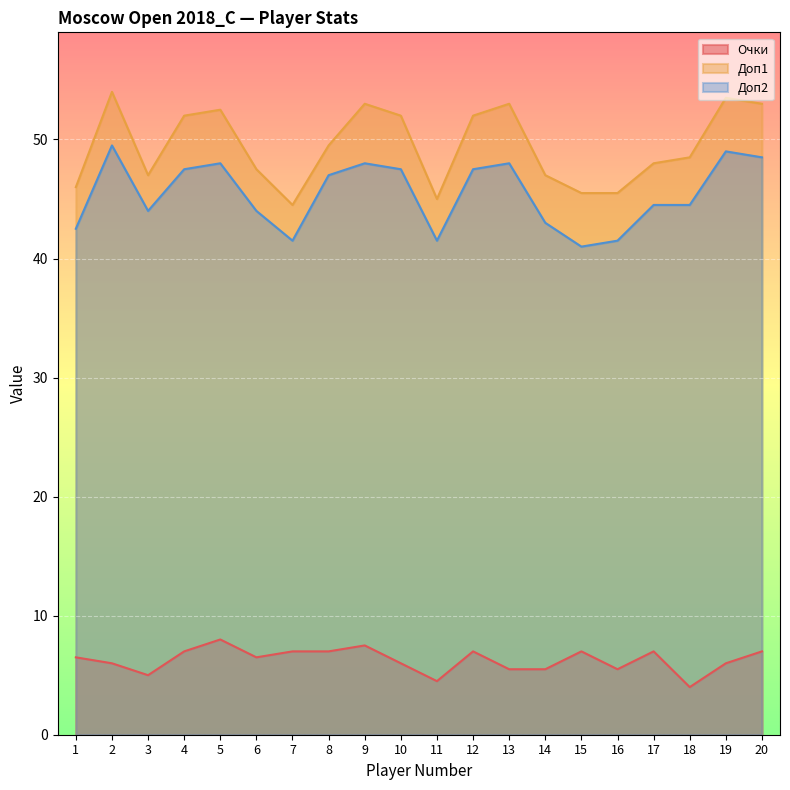

At which label is Очки closest to 6?

2